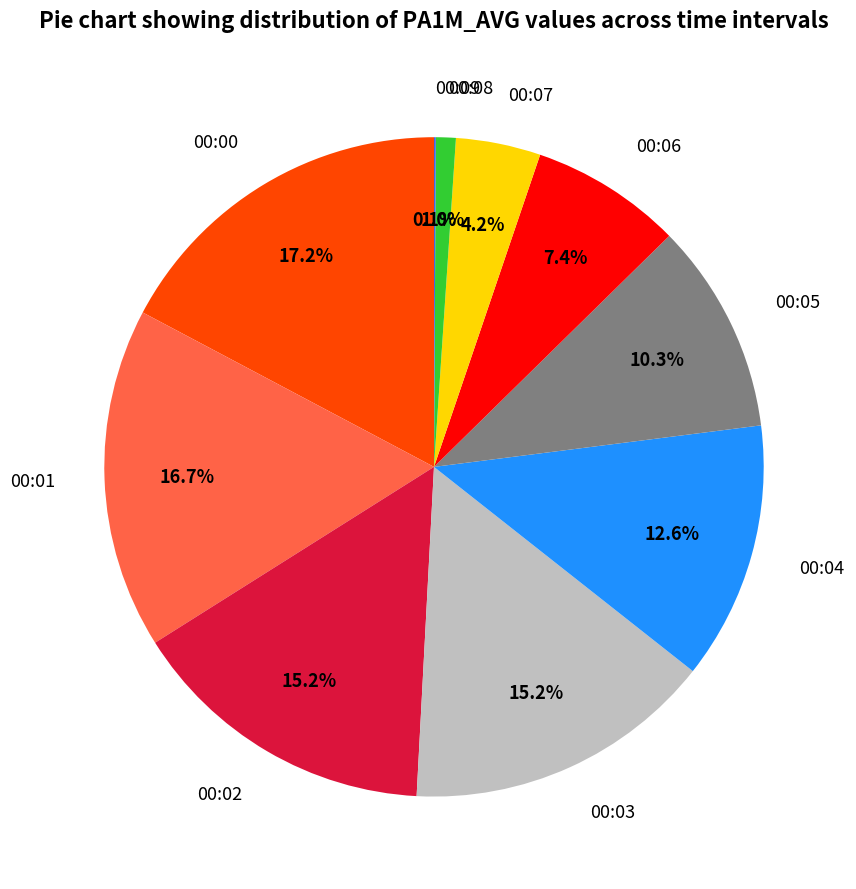

Between 00:06 and 00:03, which is larger?

00:03